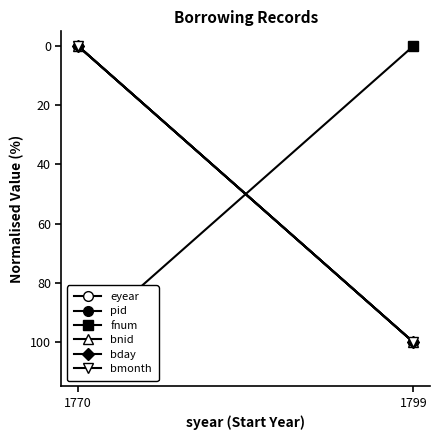

Reading left to right, transcribe all the data shown in this chart.

eyear: 0	100
pid: 0	100
fnum: 100	0
bnid: 0	100
bday: 0	100
bmonth: 0	100